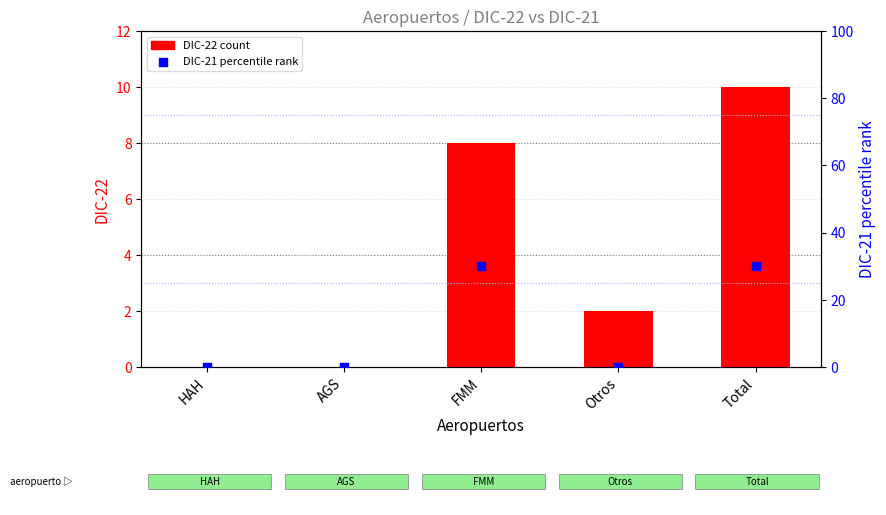

Which series reaches the maximum Y coordinate?

DIC-21 percentile rank